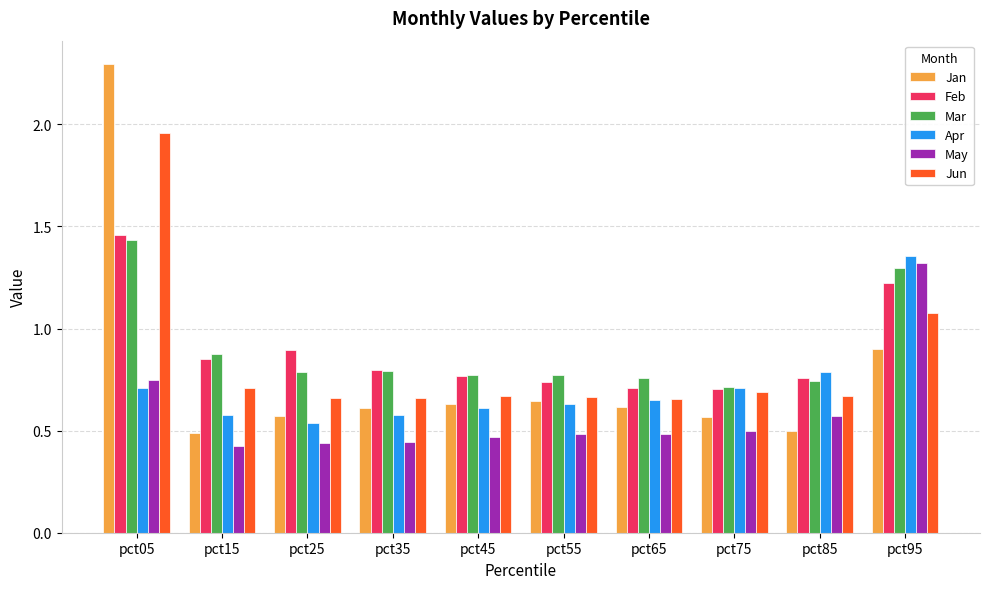

At which category is the sum across all series the highest?

pct05